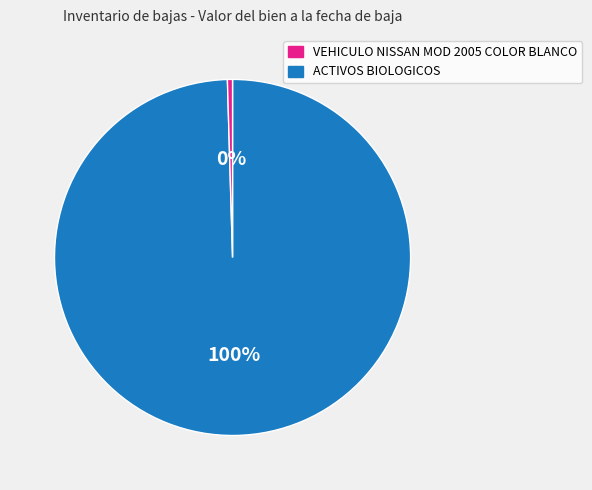

To the nearest percent, what is the average slice percentage?

50%